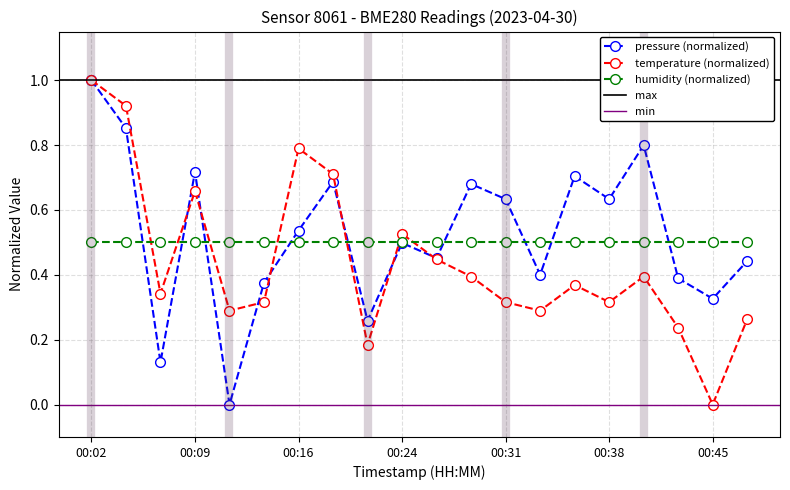

How many times do humidity (normalized) and temperature (normalized) cross each other?

7